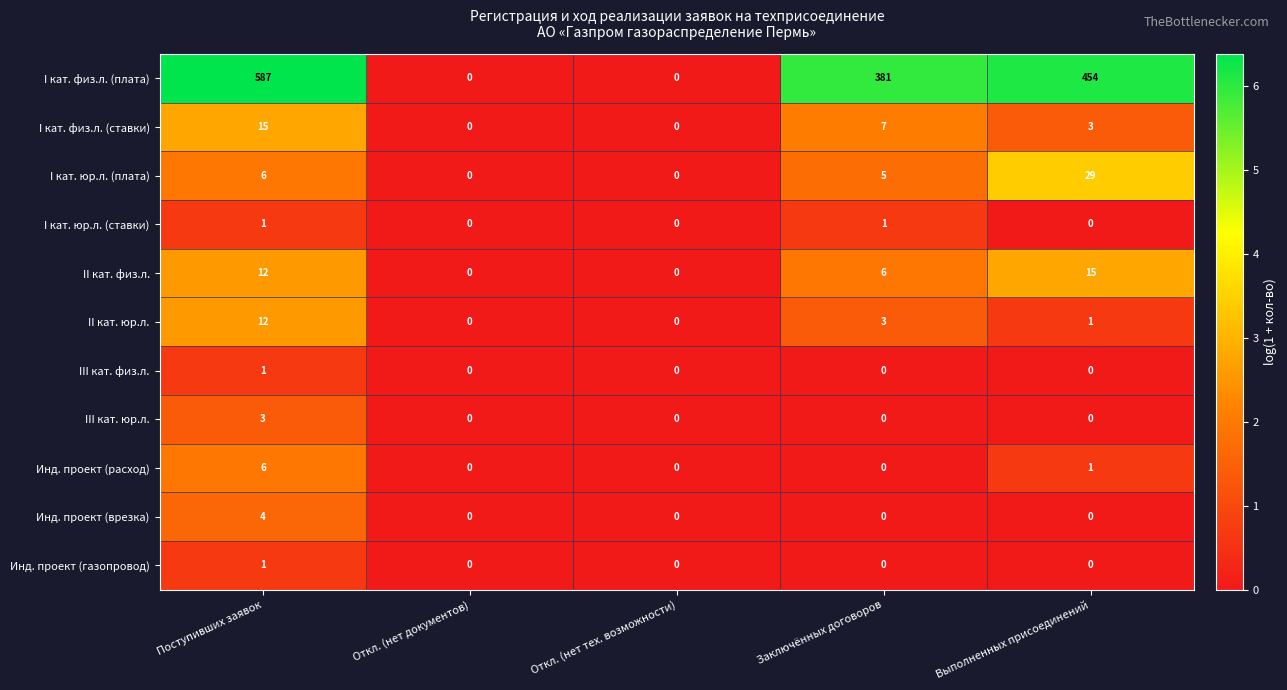

The value of I кат. физ.л. (плата) at Поступивших заявок is 587. True or false?

True